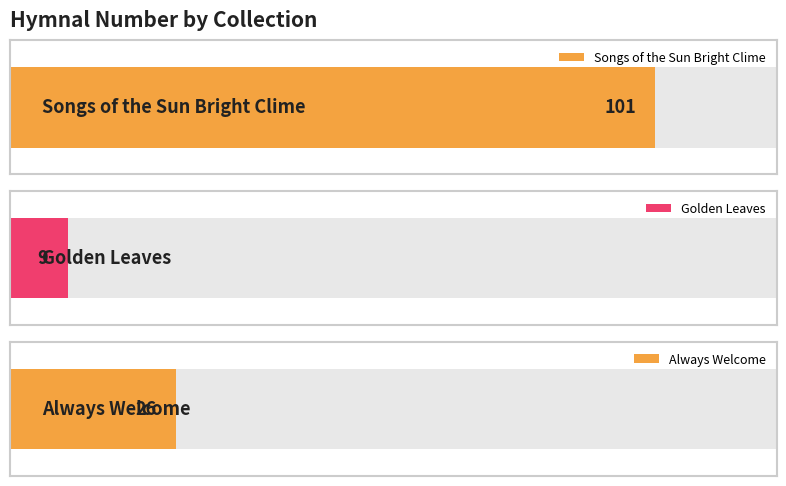

List the labels in order of value, smallest first.

Golden Leaves, Always Welcome, Songs of the Sun Bright Clime